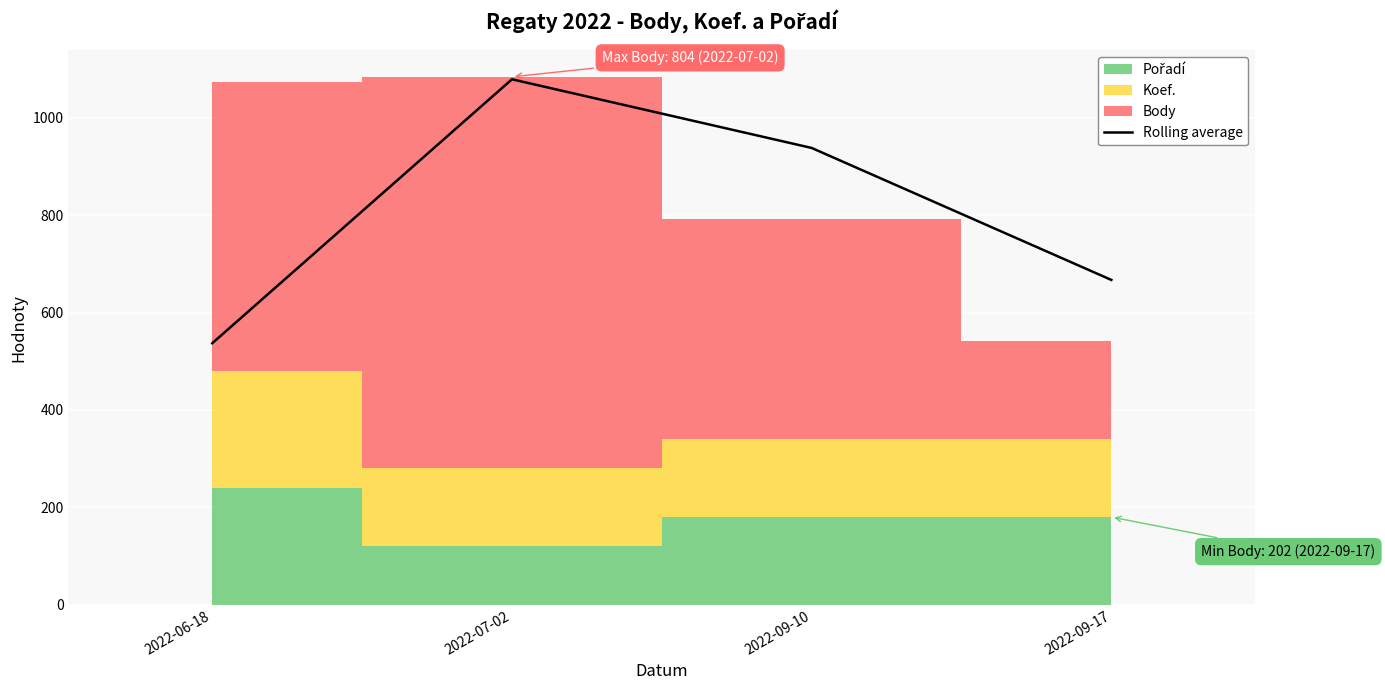

What is the ratio of the value at 2022-07-02 to the value at 2022-09-10?

1.2